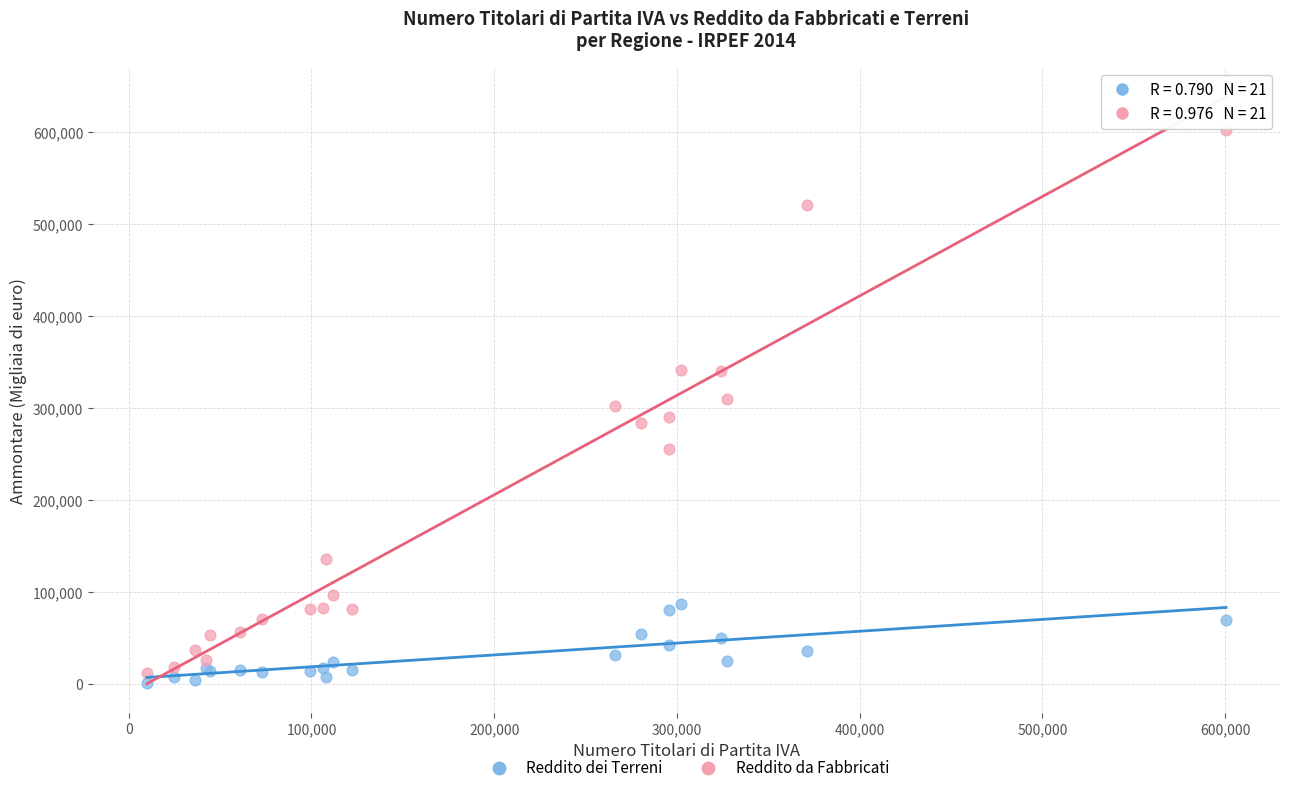

Which series reaches the maximum Y coordinate?

Reddito da Fabbricati